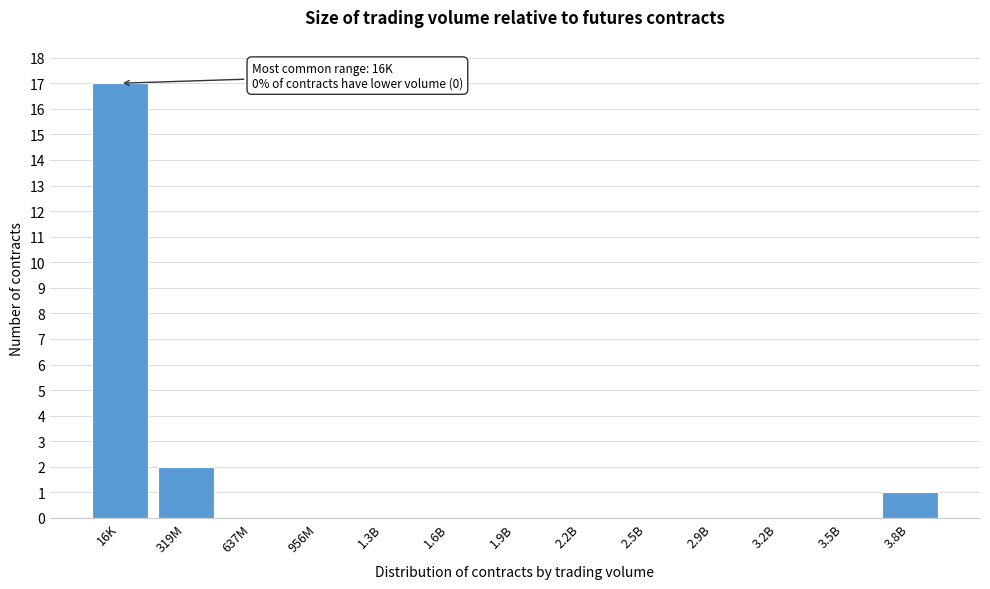

Reading left to right, what are all the values shown in this chart?

16K=17	319M=2	637M=0	956M=0	1.3B=0	1.6B=0	1.9B=0	2.2B=0	2.5B=0	2.9B=0	3.2B=0	3.5B=0	3.8B=1